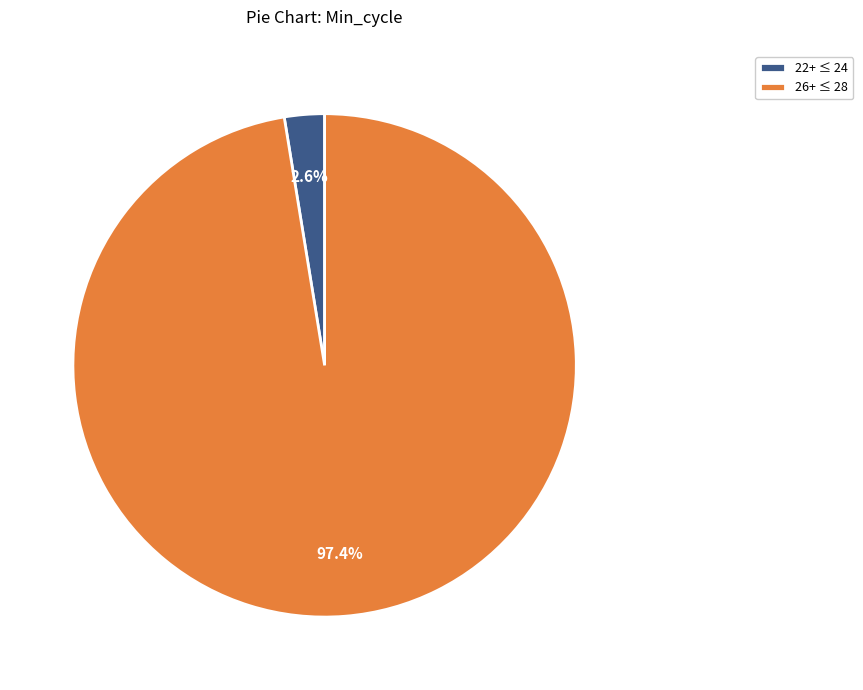

Combined, what portion of the pie is 22+ ≤ 24 and 26+ ≤ 28?

100.0%